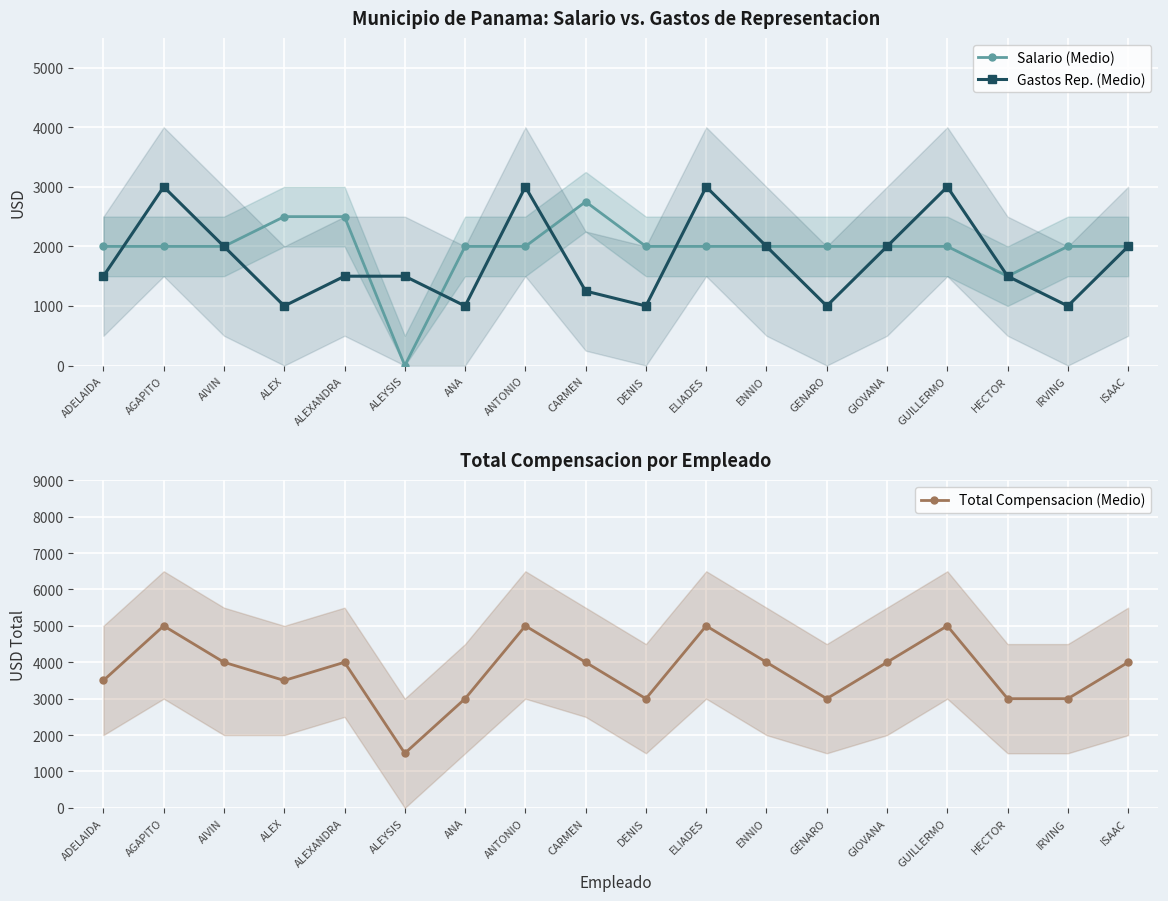

The value of Salario (Medio) at ALEX is 4336. True or false?

False